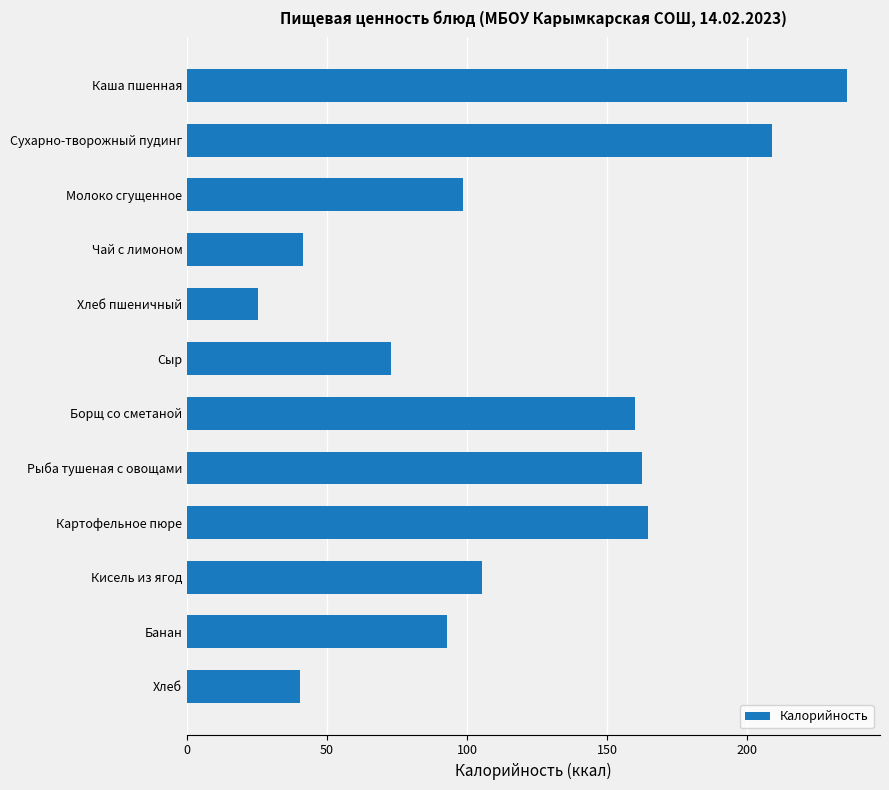

Between Молоко сгущенное and Банан, which is larger?

Молоко сгущенное